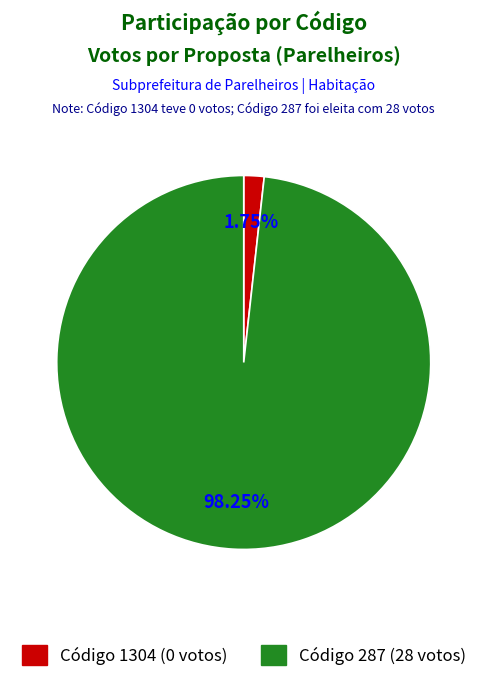

Is there a majority slice in this chart?

Yes